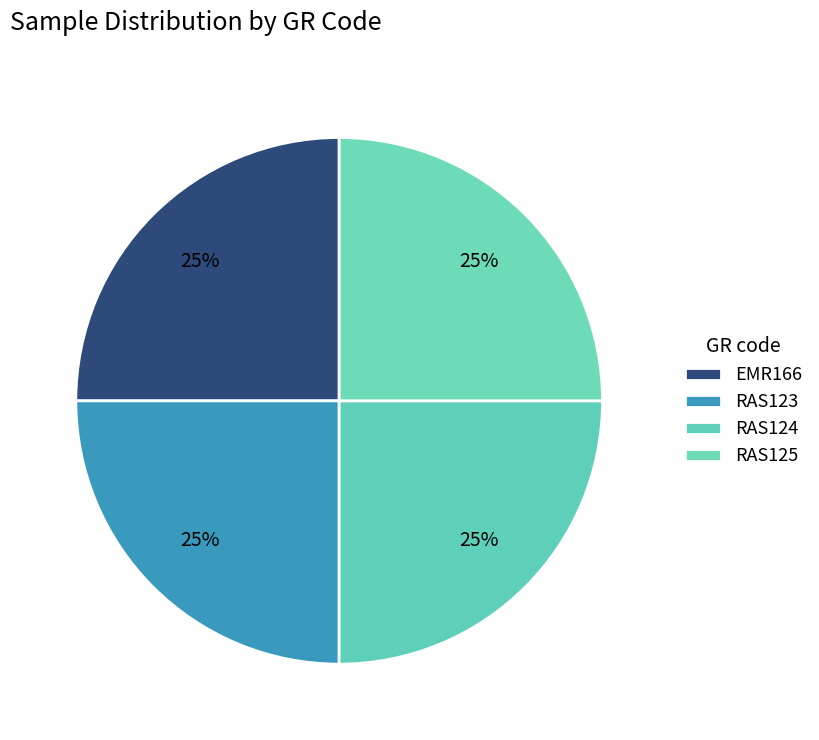

How many segments does this pie chart have?

4